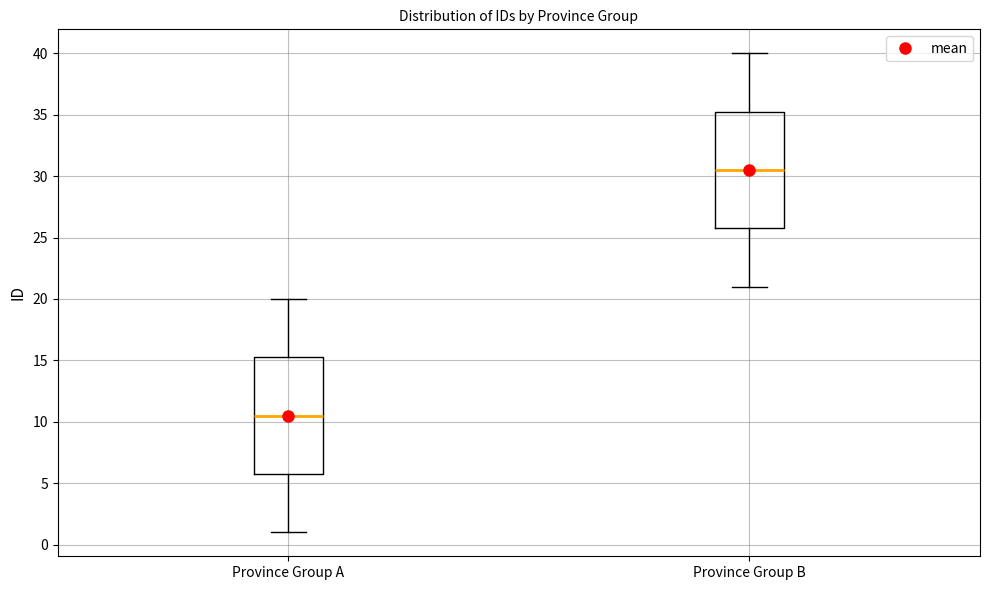

Reading left to right, transcribe this box plot: for each box, give where its median line is, the range the box spans, and where its two whiskers end, as read against the y-axis. The values are not printed on the chart, so give them approximately, as read against the axis.

Province Group A: median 10.5, box 6.0 to 15.5, whiskers 1.0 to 20.0
Province Group B: median 30.5, box 26.0 to 35.5, whiskers 21.0 to 40.0